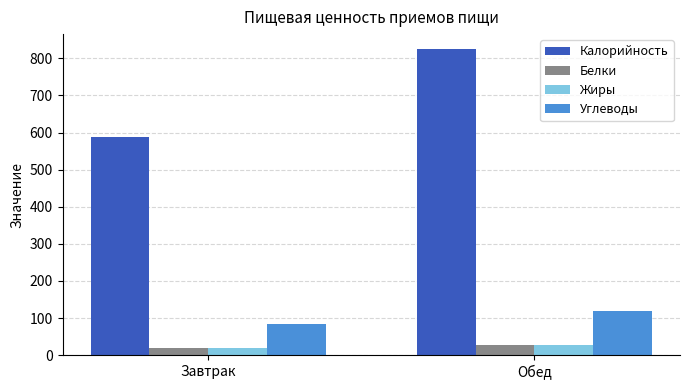

What is the lowest value of the Углеводы series?

84